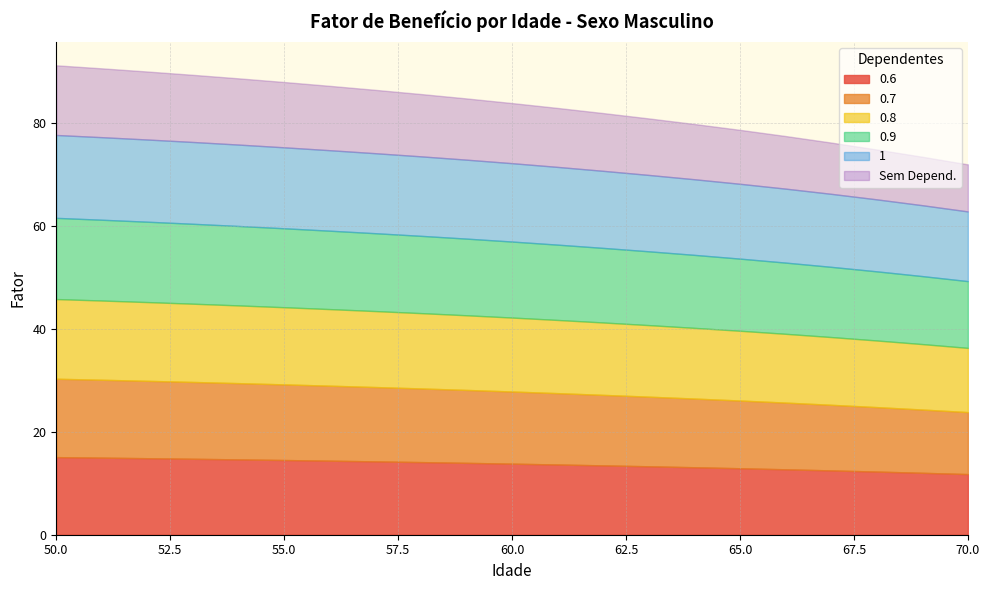

What are all the series names shown in the legend?

0.6, 0.7, 0.8, 0.9, 1, Sem Depend.